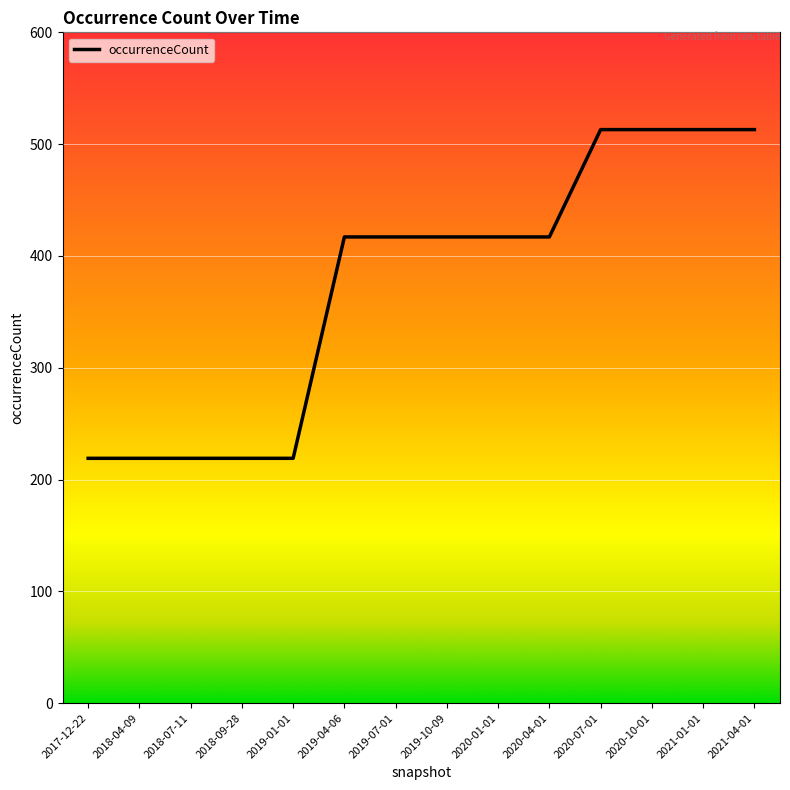

What is the smallest value displayed?

219